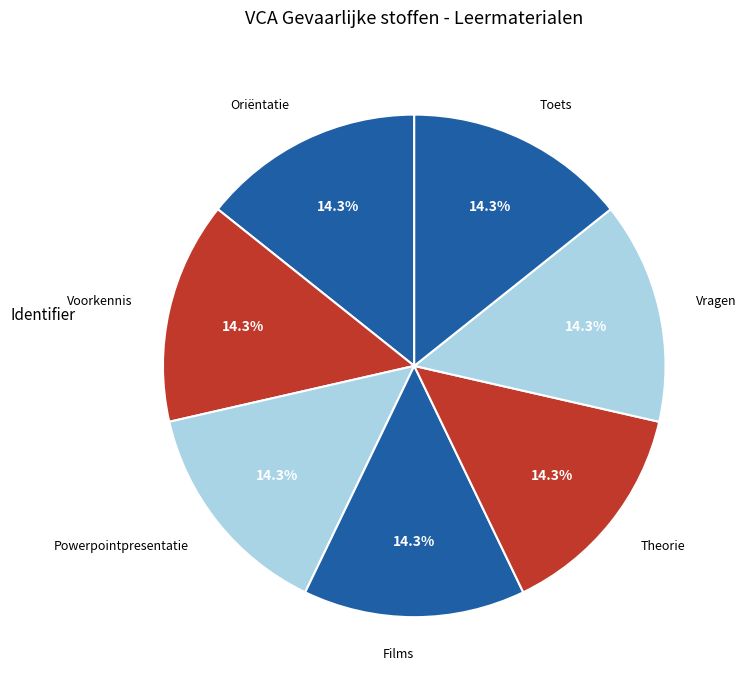

How many segments does this pie chart have?

7